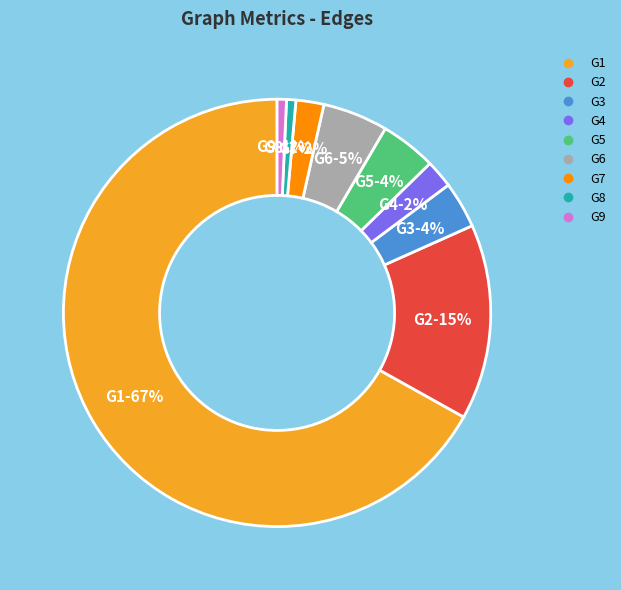

Which category has the biggest portion of the pie?

G1